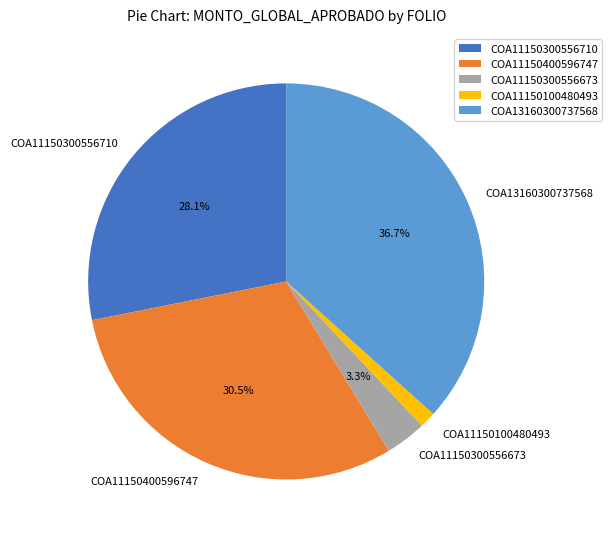

Is it true that COA13160300737568 is 42% of the pie?

False